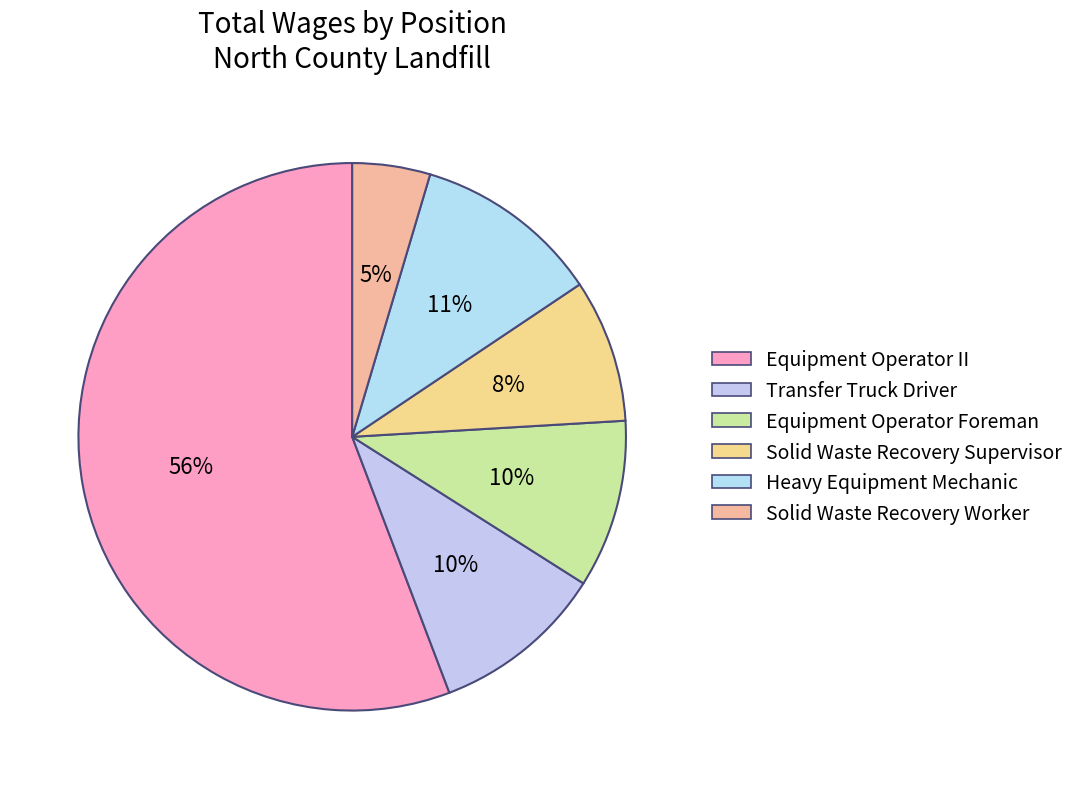

What percentage is the Transfer Truck Driver slice, to the nearest percent?

10%